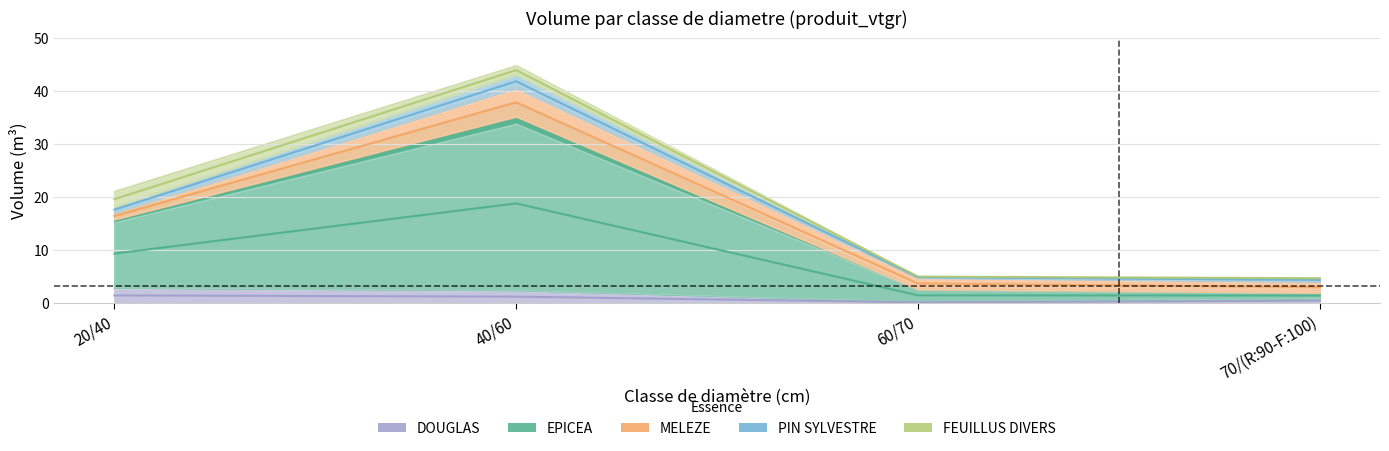

Is it true that DOUGLAS equals 2.5 at 20/40?

False